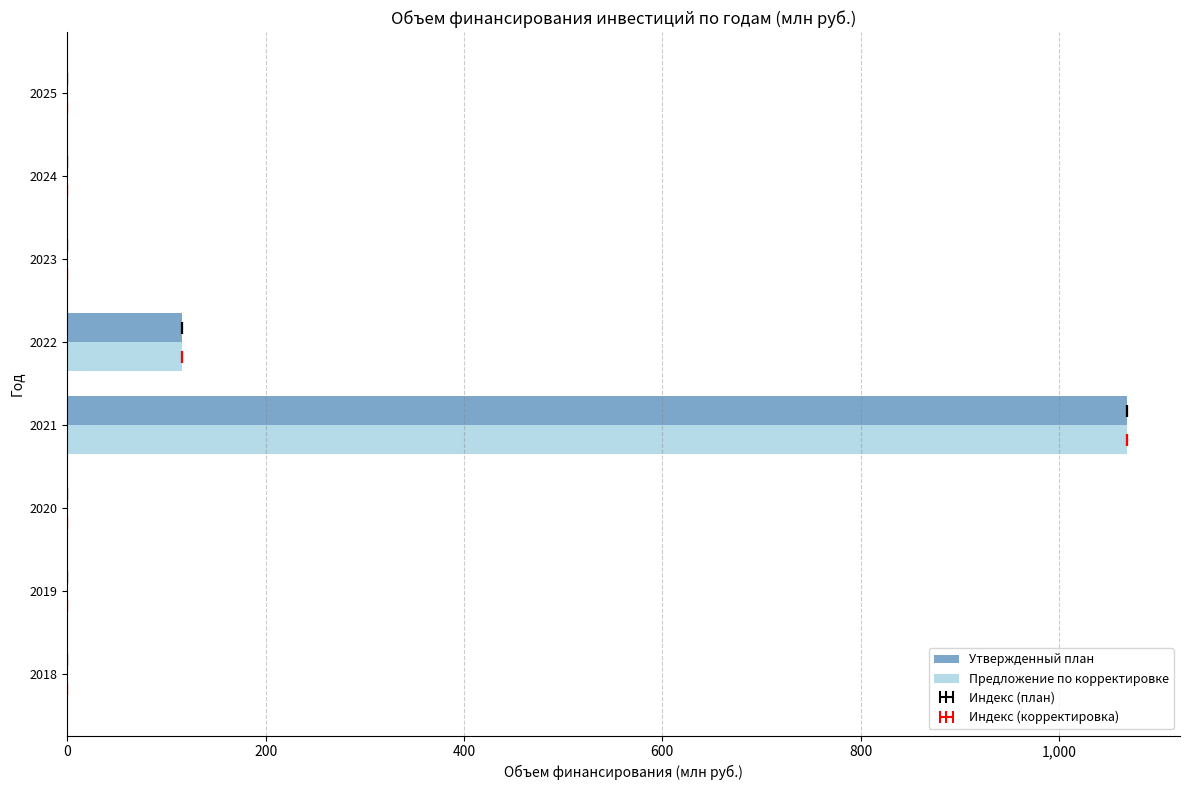

What is the maximum value for Утвержденный план?

1068.5